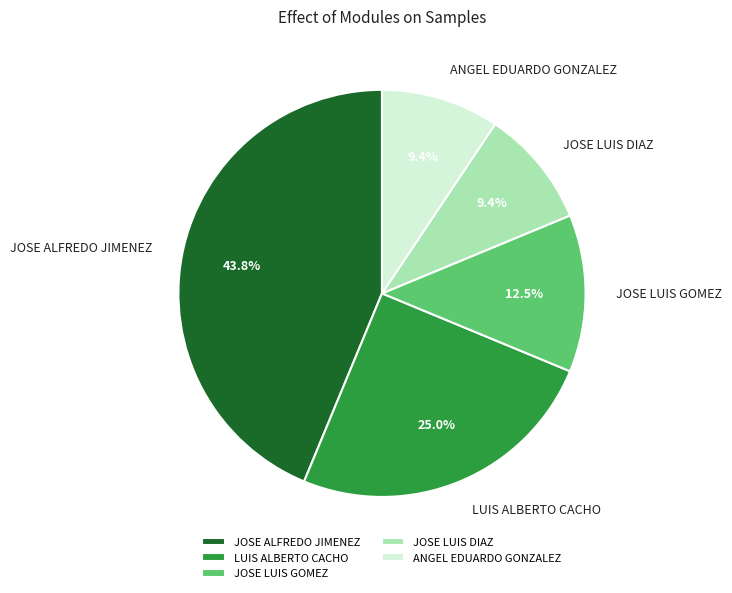

Is JOSE LUIS GOMEZ the majority of the pie?

No